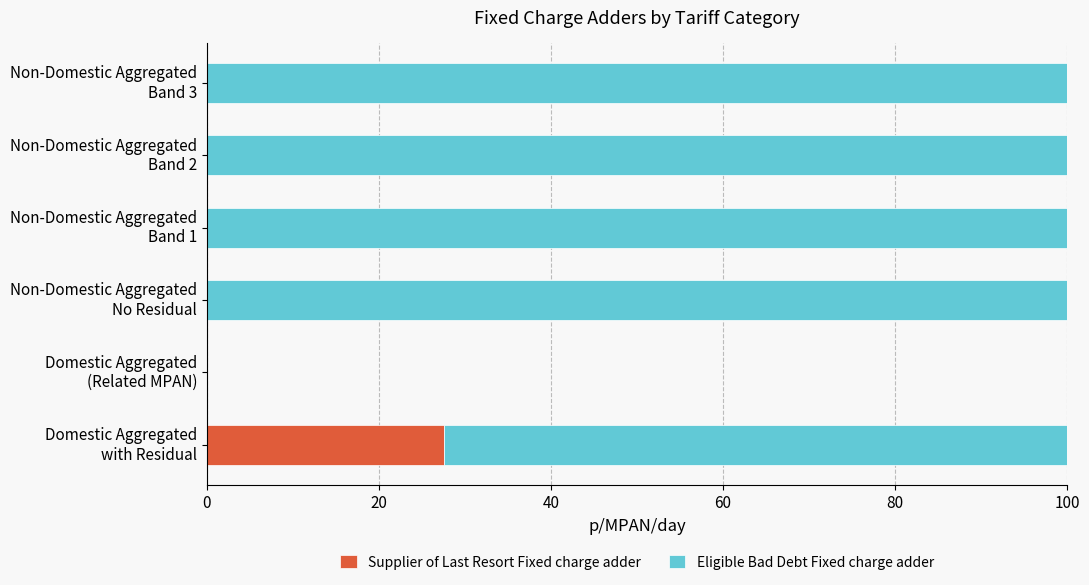

What is the sum of all Supplier of Last Resort Fixed charge adder values?

27.5